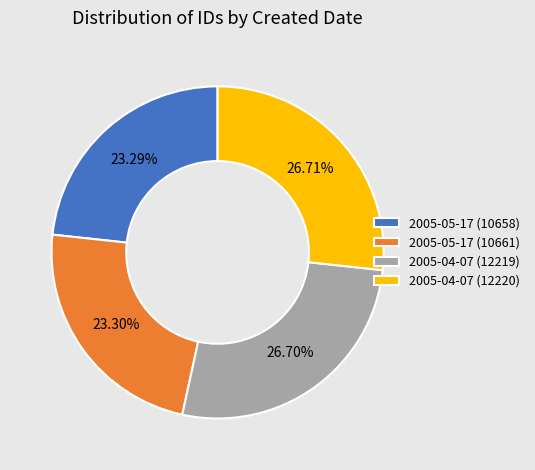

To the nearest percent, what portion does 2005-04-07 (12219) represent?

27%